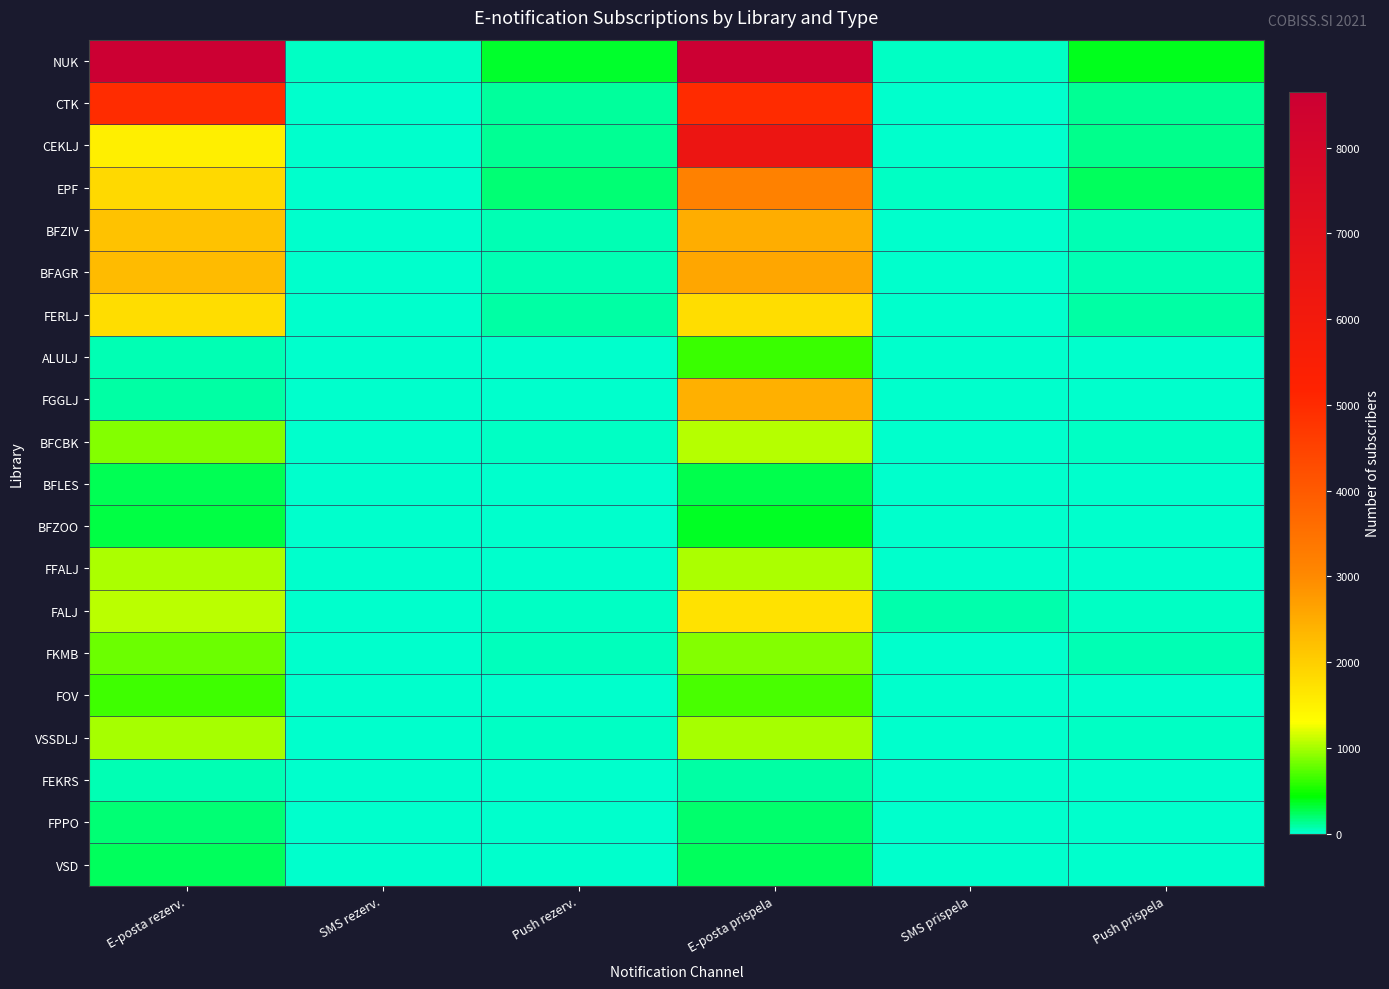

Which series has the largest range (max minus min)?

NUK